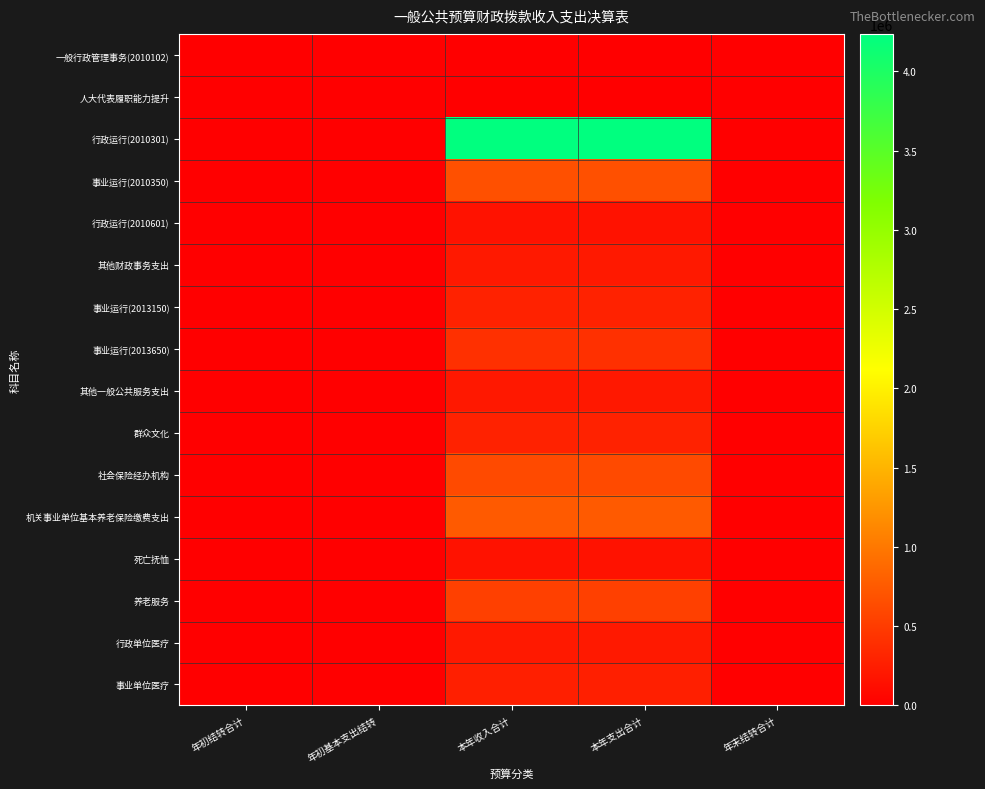

Between 本年收入合计 and 年初结转合计, which is larger?

本年收入合计